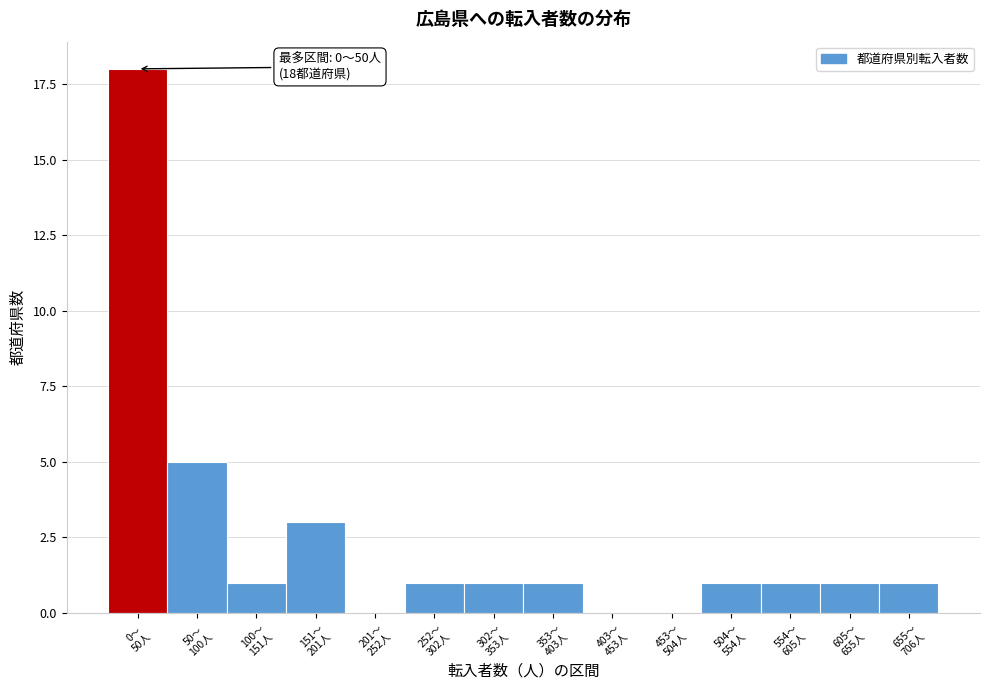

What is the sum of all values?

34